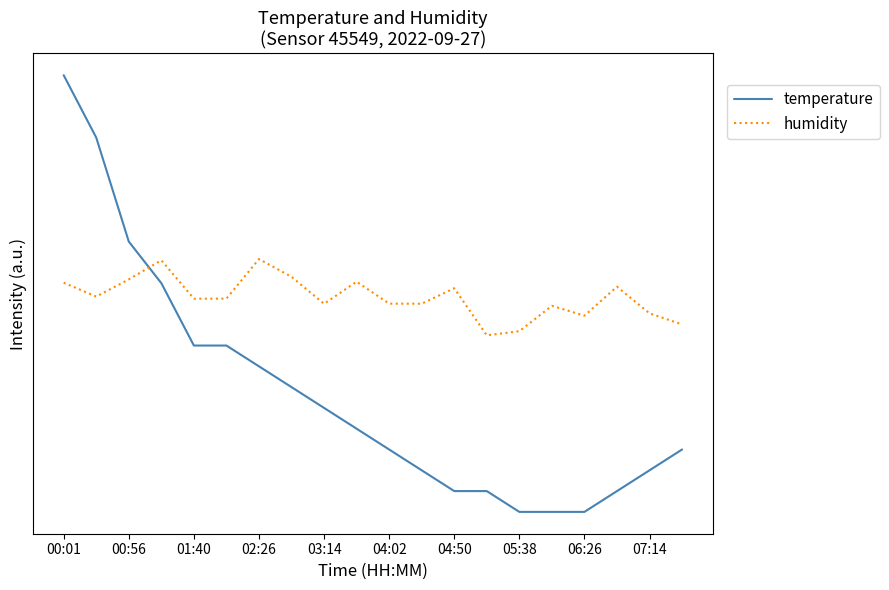

At which category is the sum across all series the highest?

00:01